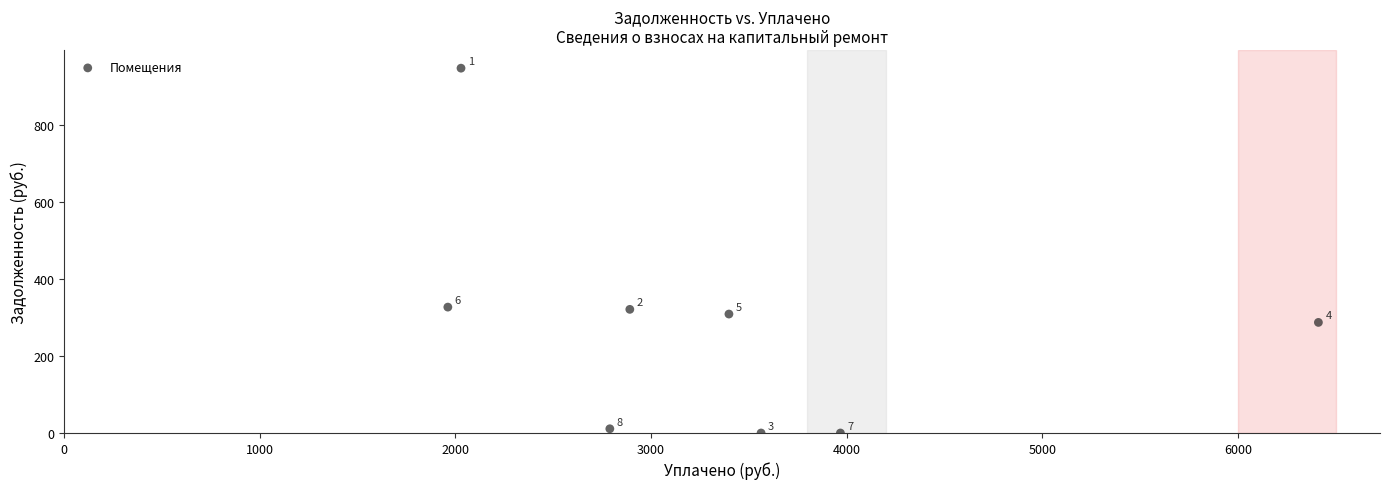

What is the average Y value?

275.4